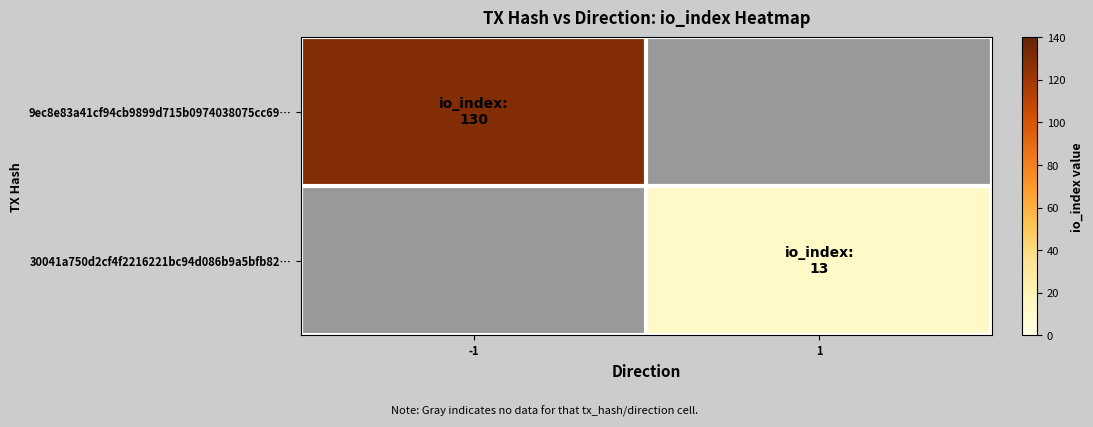

Between 1 and -1, which is larger?

-1